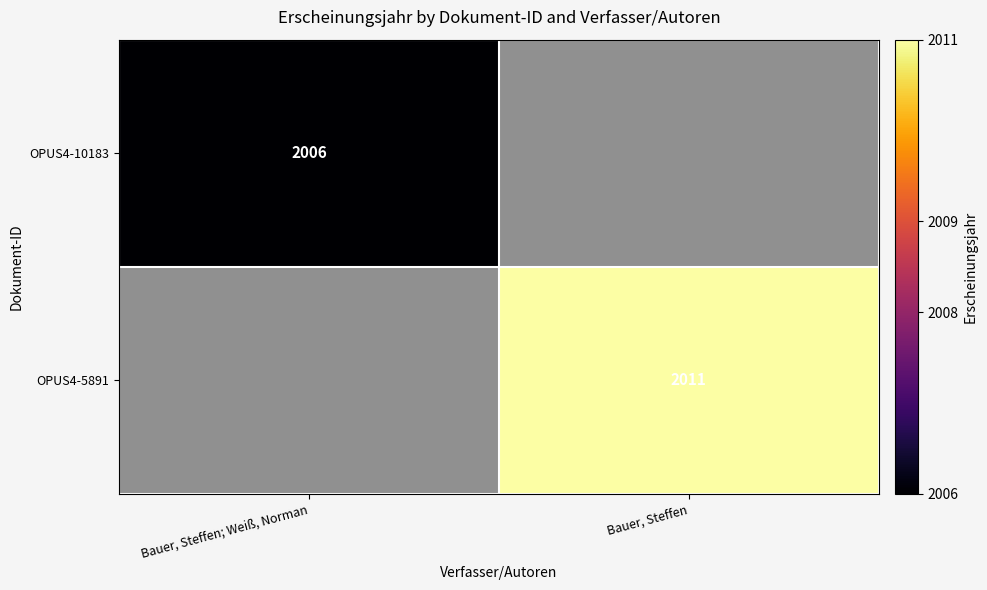

Is the value of OPUS4-10183 at Bauer, Steffen; Weiß, Norman greater than the value of OPUS4-5891 at Bauer, Steffen?

No